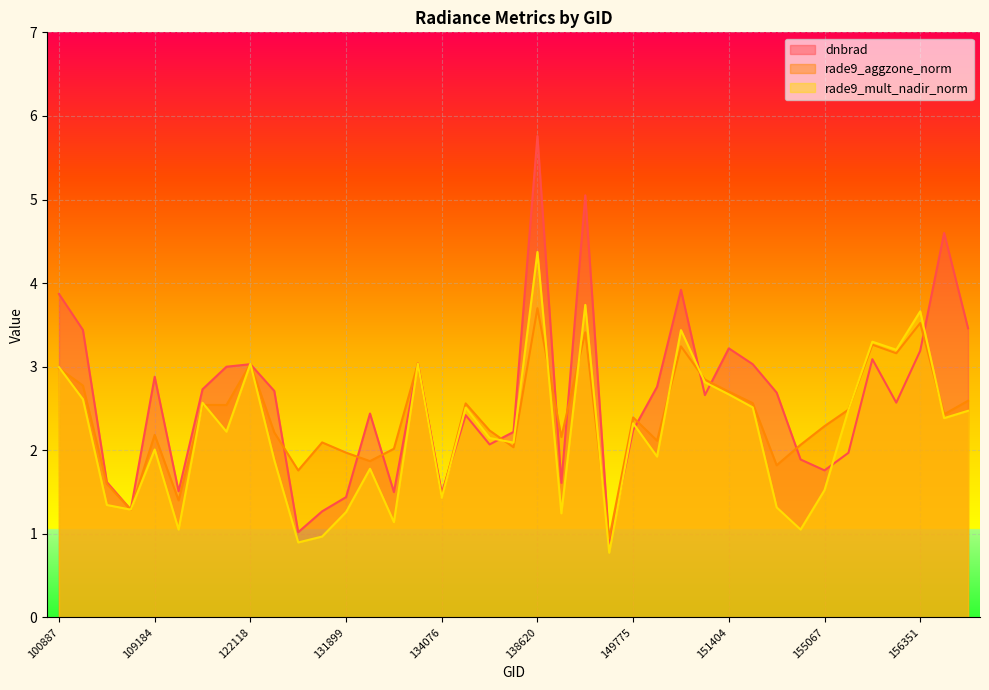

Count the number of categories in the chart.

39